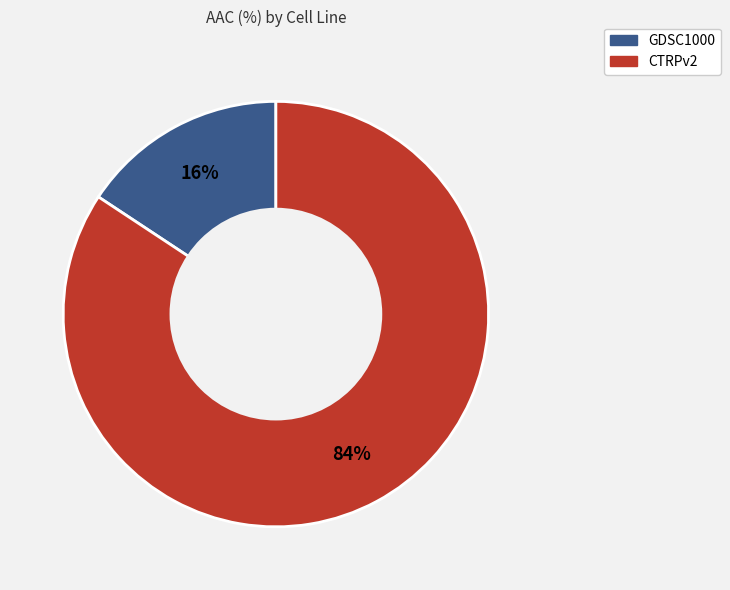

What percentage is the CTRPv2 slice, to the nearest percent?

84%